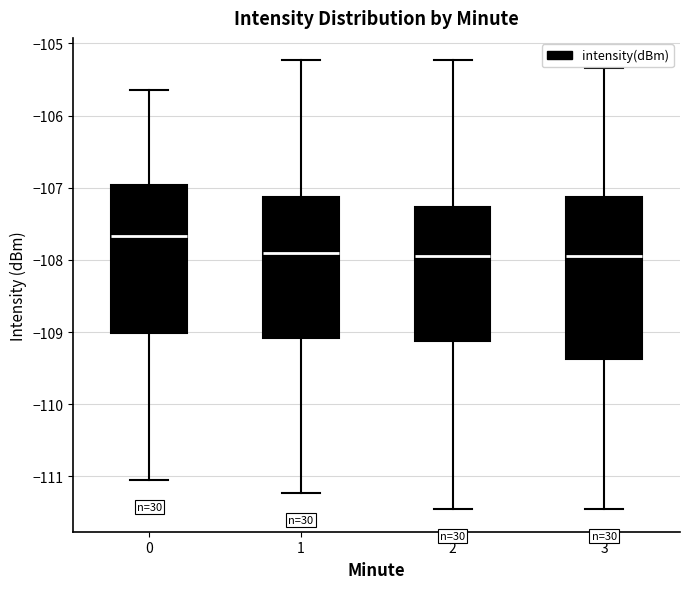

Reading left to right, transcribe this box plot: for each box, give where its median line is, the range the box spans, and where its two whiskers end, as read against the y-axis. The values are not printed on the chart, so give them approximately, as read against the axis.

0: median -107.7, box -109.0 to -107.0, whiskers -111.1 to -105.7
1: median -107.9, box -109.1 to -107.1, whiskers -111.2 to -105.2
2: median -108.0, box -109.1 to -107.3, whiskers -111.5 to -105.2
3: median -108.0, box -109.4 to -107.1, whiskers -111.5 to -105.3